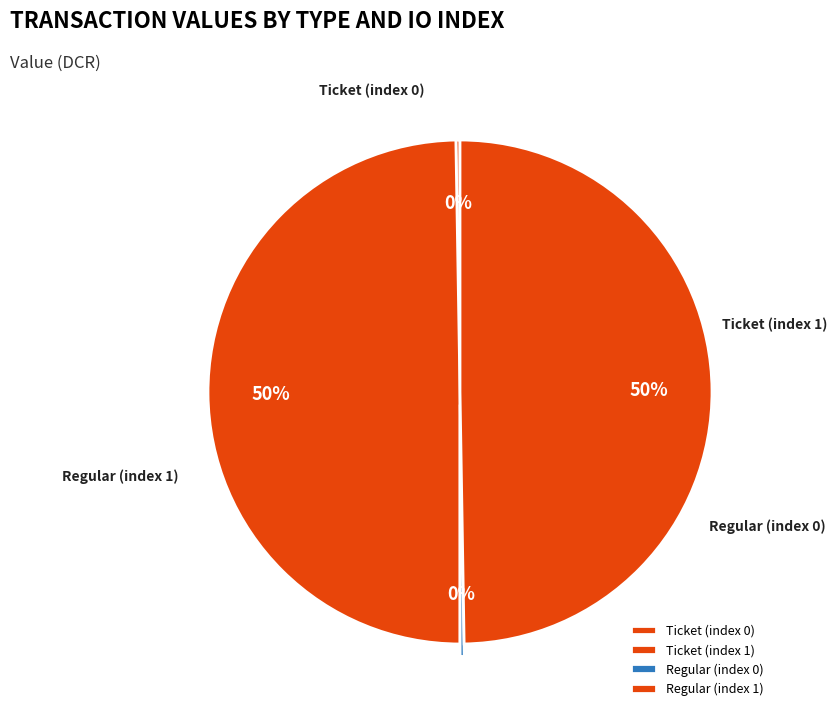

Rank the categories by value from highest to lowest.

Ticket (index 1), Regular (index 1), Ticket (index 0), Regular (index 0)